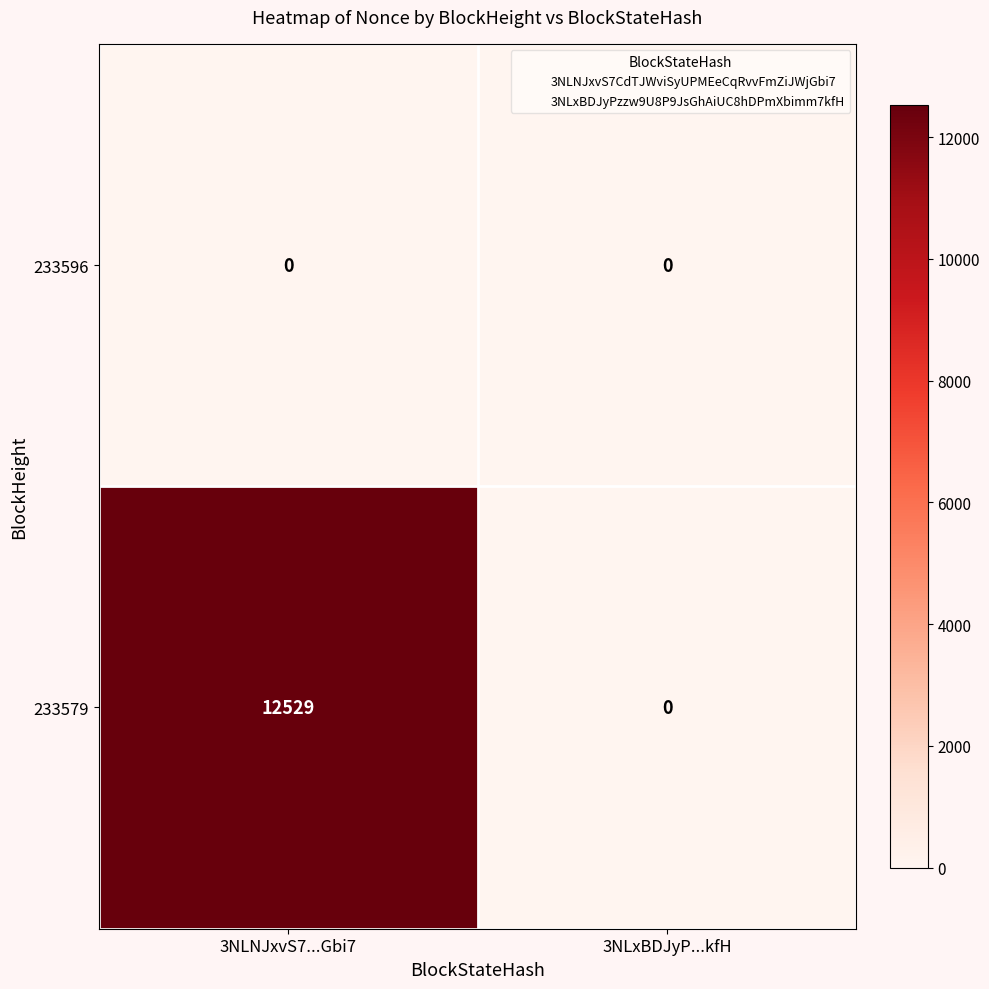

Which label corresponds to the largest value in the chart?

3NLNJxvS7...Gbi7